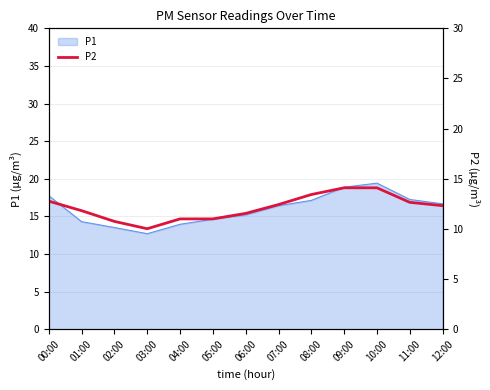

What is the lowest value of the P1 series?

12.7